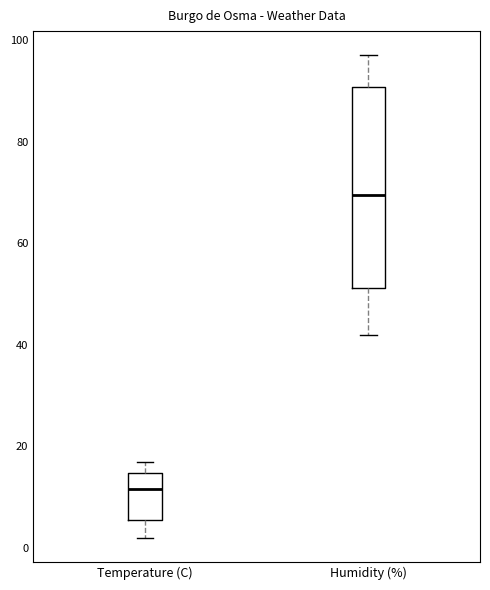

Which box has the highest median line?

Humidity (%)